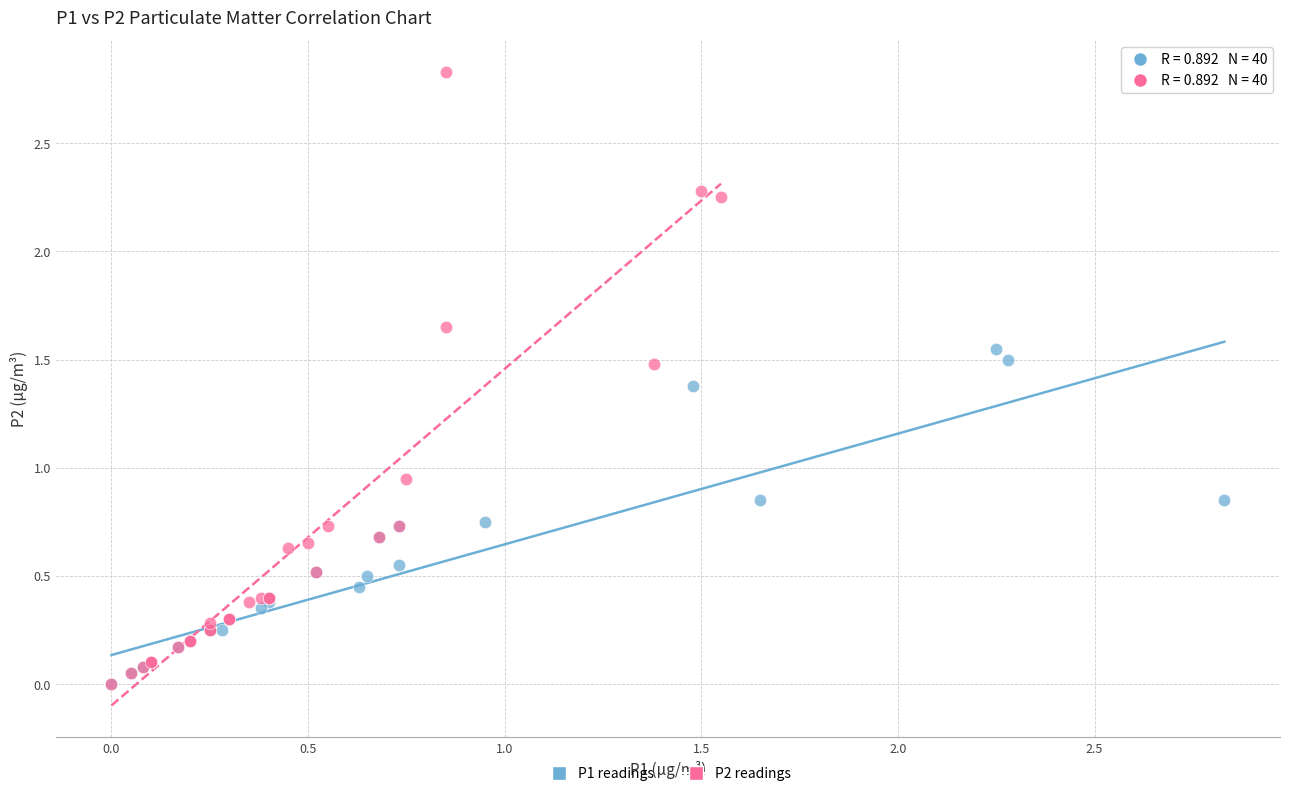

Which series has the widest spread of Y values?

P2 readings